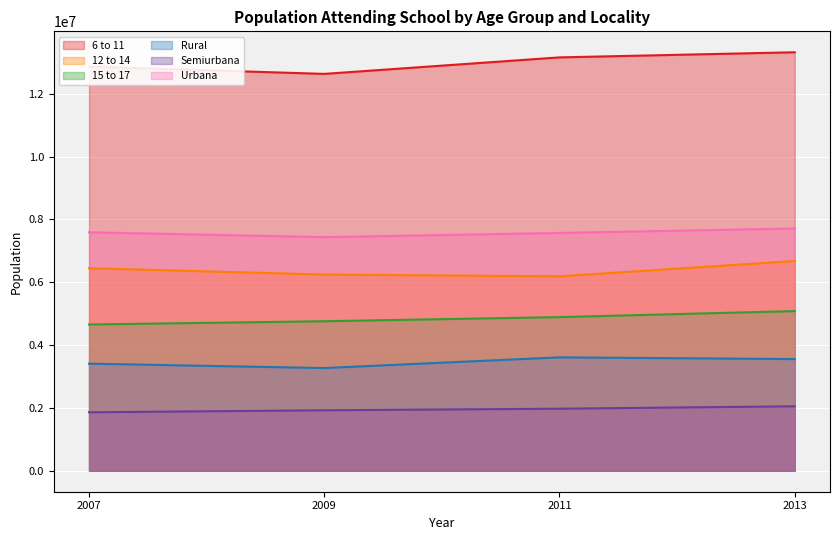

What is the sum of all Semiurbana values?

7818265